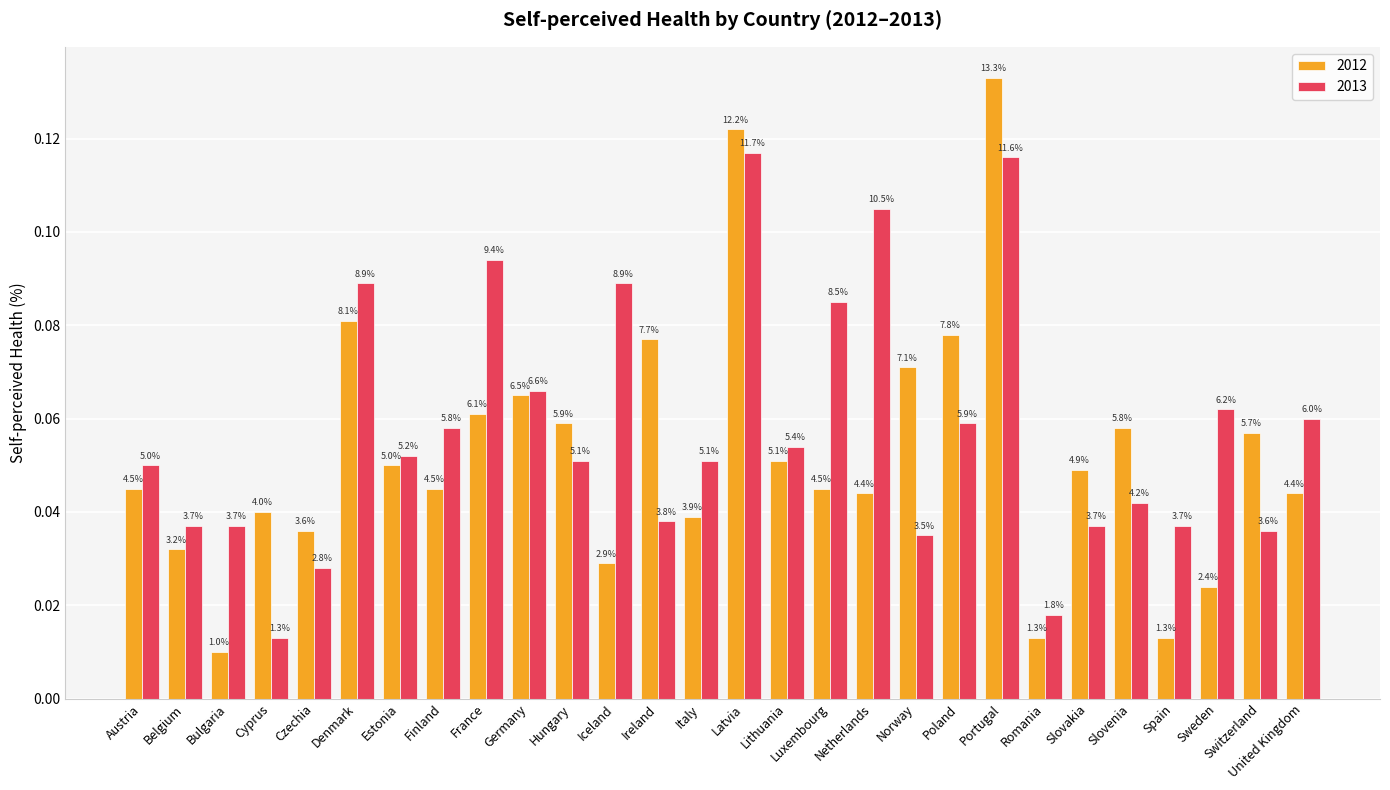

What is the label of the 2nd bar from the left?

Belgium